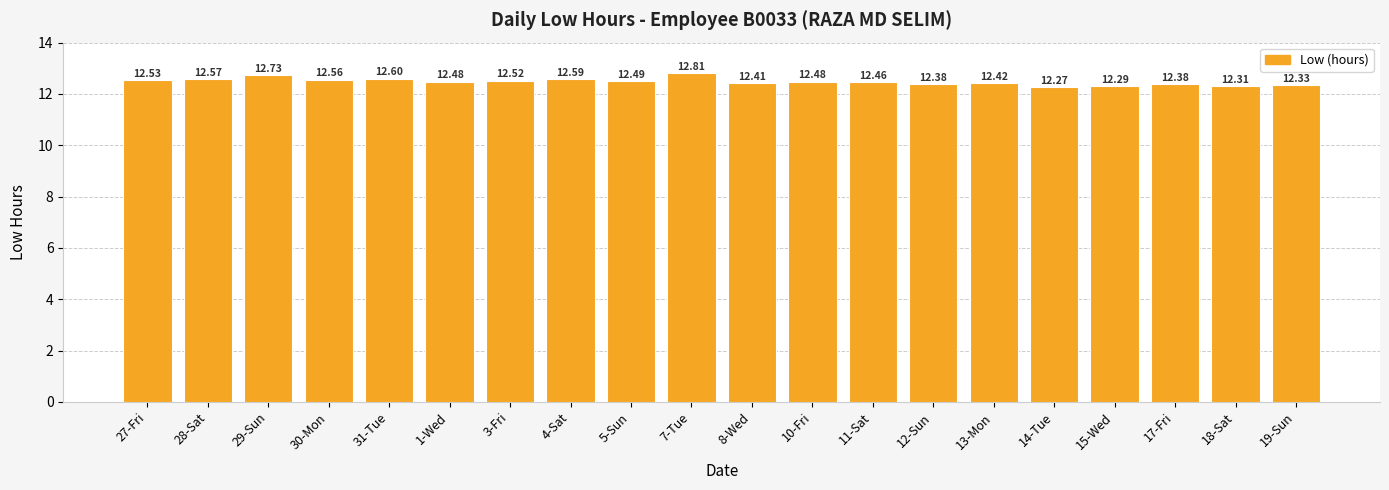

Approximately how many times larger is the value at 31-Tue compared to 30-Mon?

1.0